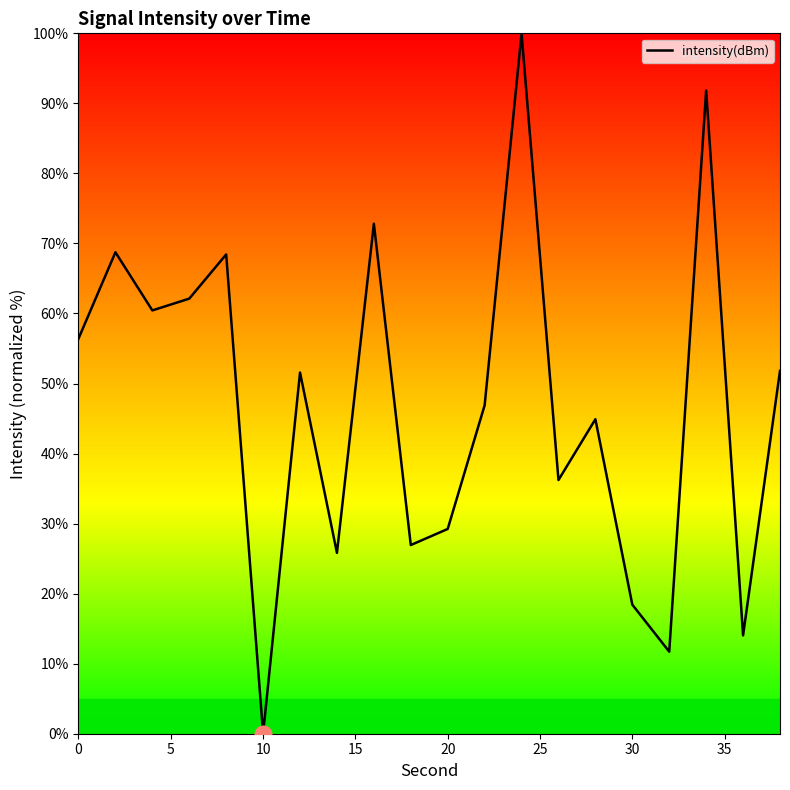

What is the maximum value shown in the chart?

100.0